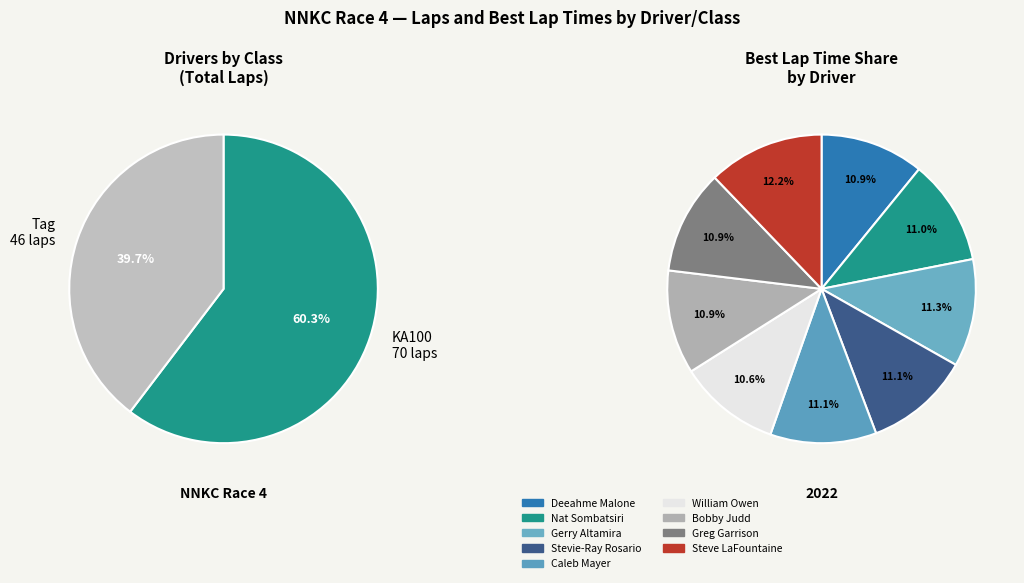

Rank the categories by value from lowest to highest.

Tag, KA100